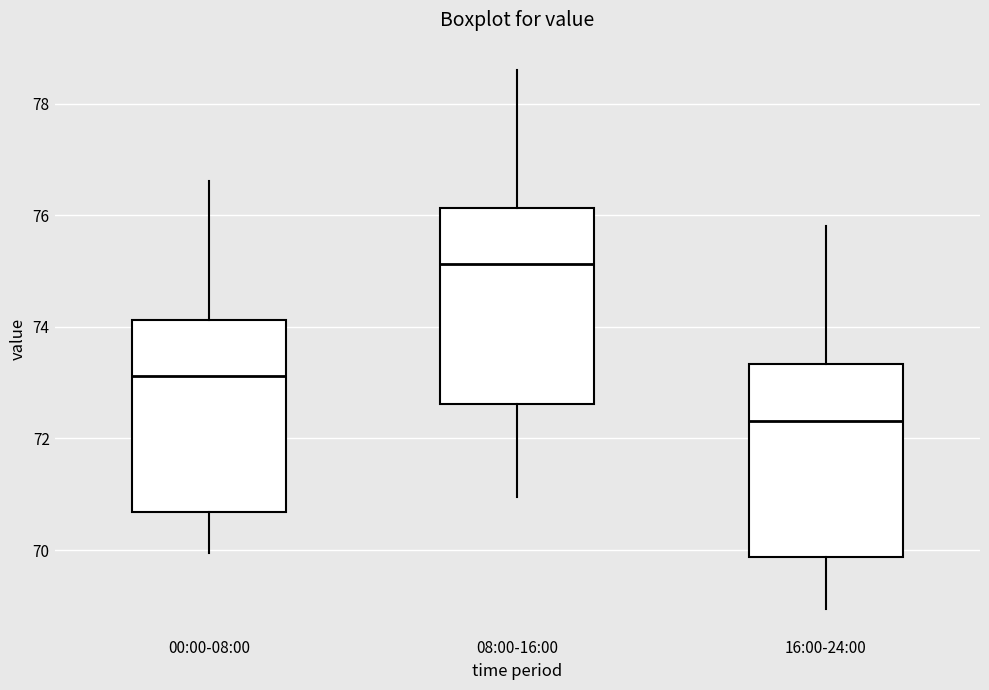

Which box's median line is the highest?

08:00-16:00